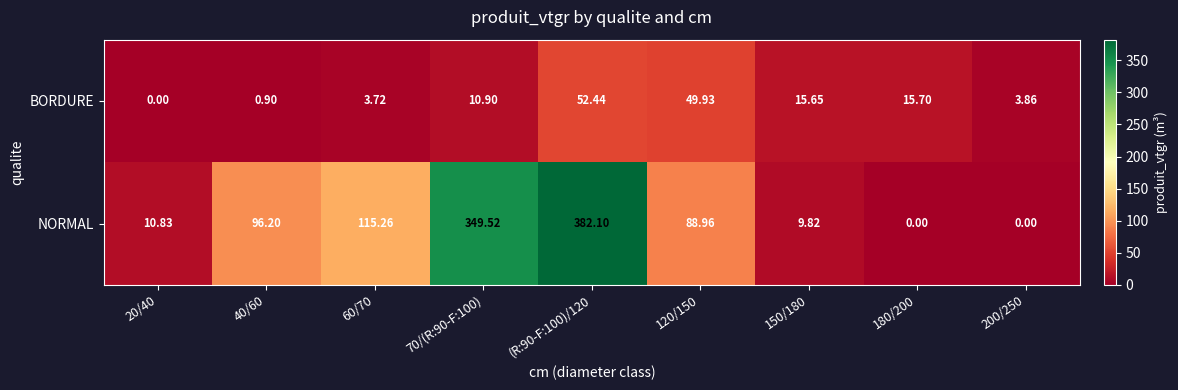

List the series in order of their peak value, lowest first.

BORDURE, NORMAL